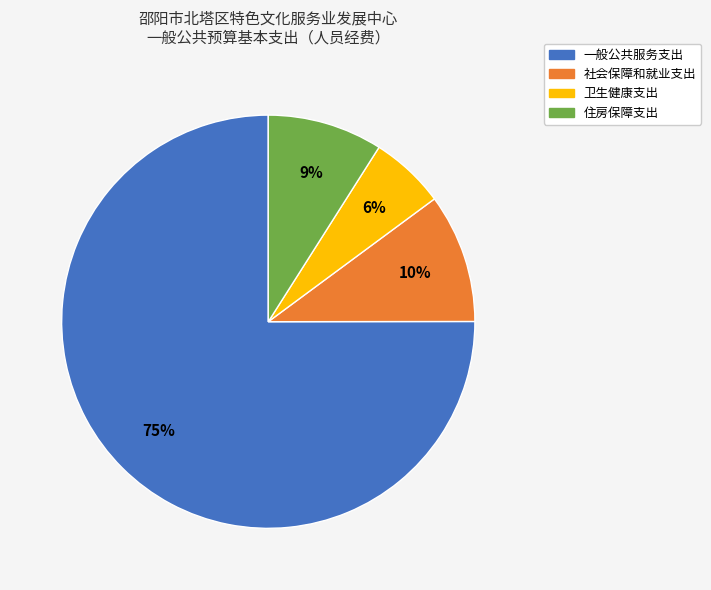

How many slices are in this pie chart?

4